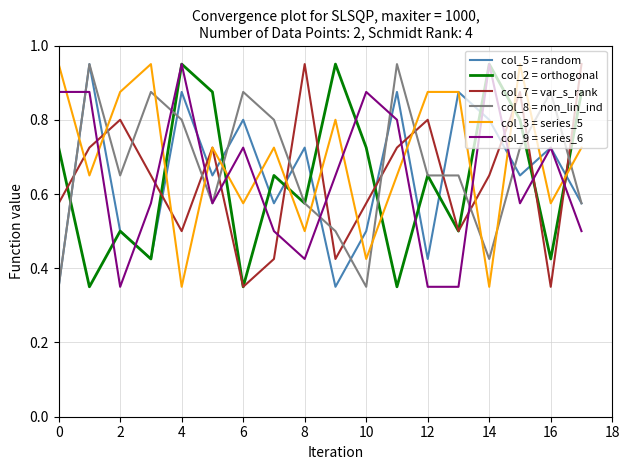

How many times do col_7 = var_s_rank and col_8 = non_lin_ind cross each other?

14